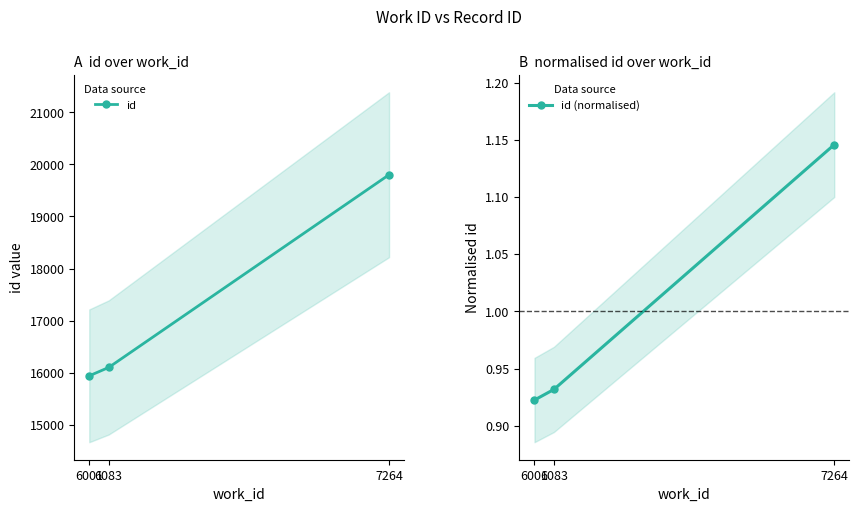

Which label corresponds to the smallest value in the chart?

6001